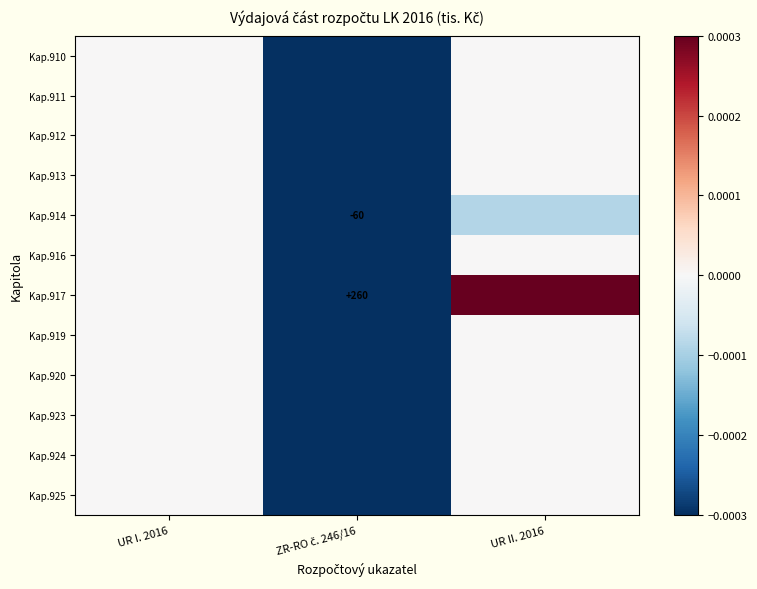

What is the sum of all Kap.919 values?

-1.0